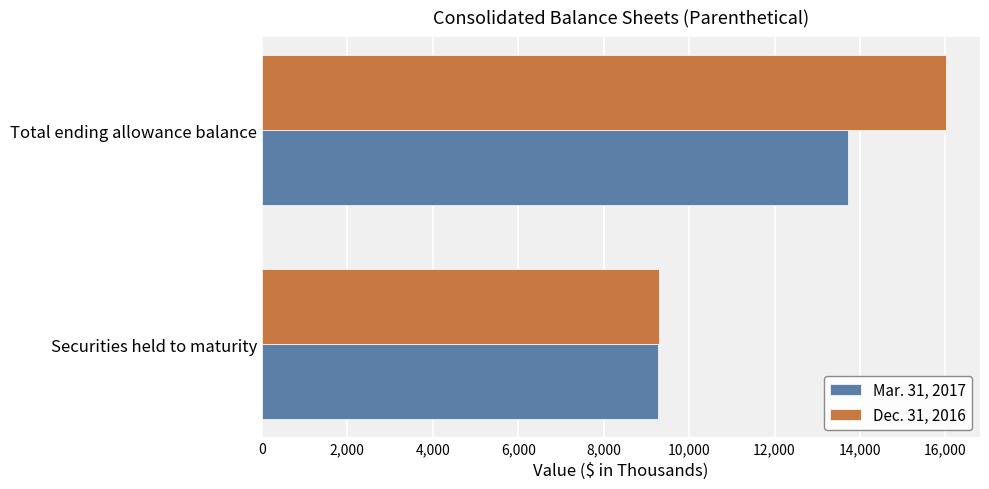

Count the Dec. 31, 2016 values in the range 9293 to 16008.

2